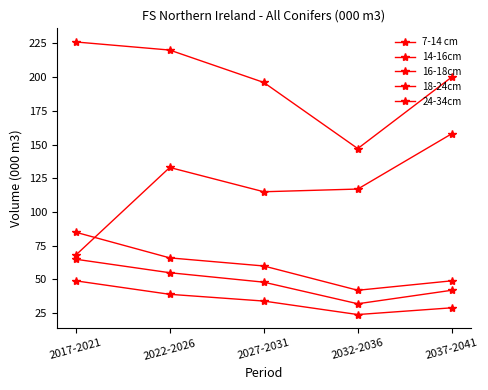

What is the maximum value for 16-18cm?

65